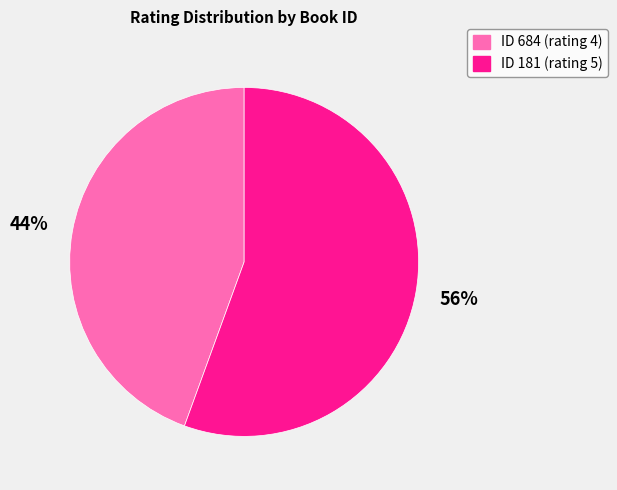

Is there any slice that represents more than half of the pie?

Yes